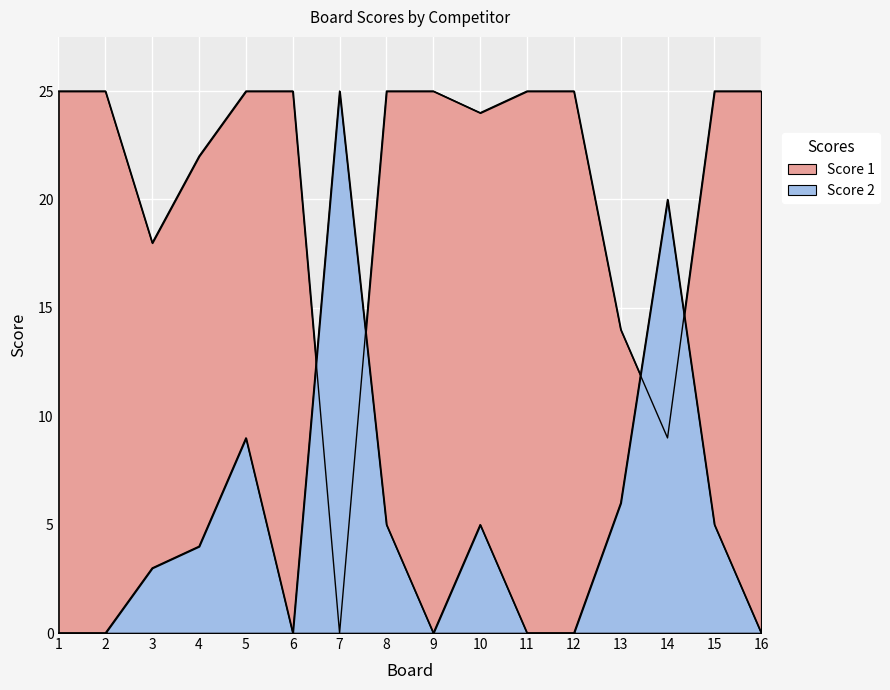

True or false: Score 2 has more than 2 interior local peaks.

True